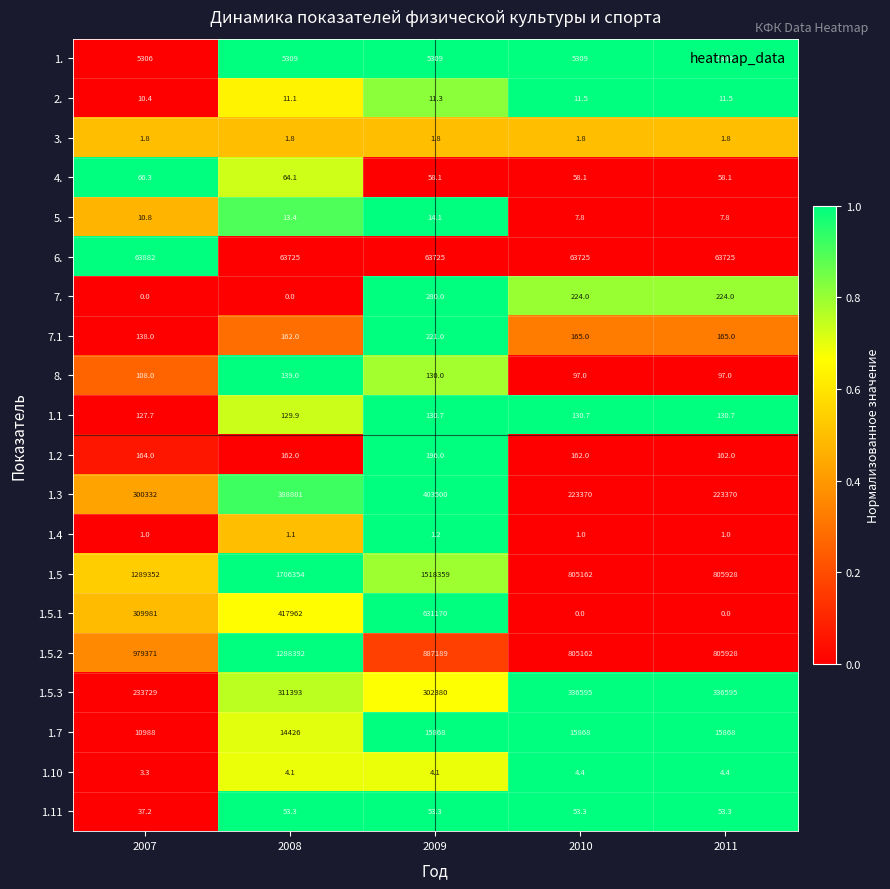

What is the sum of all 3. values?

9.0